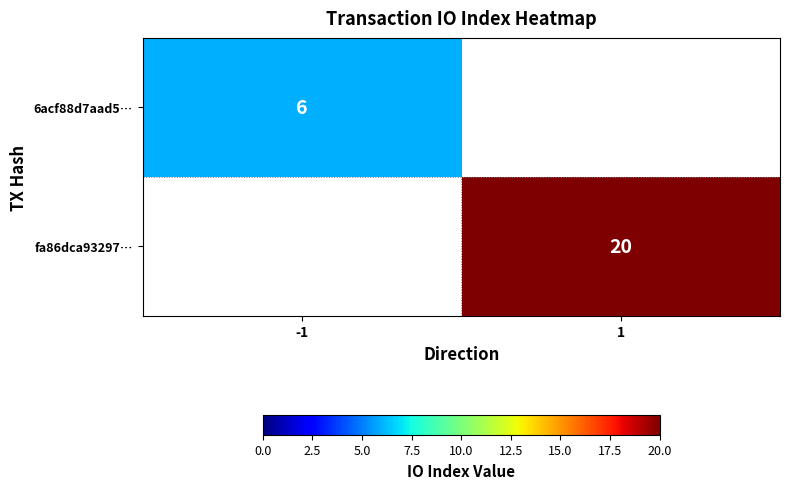

Is it true that 6acf88d7aad5… equals 6 at -1?

True